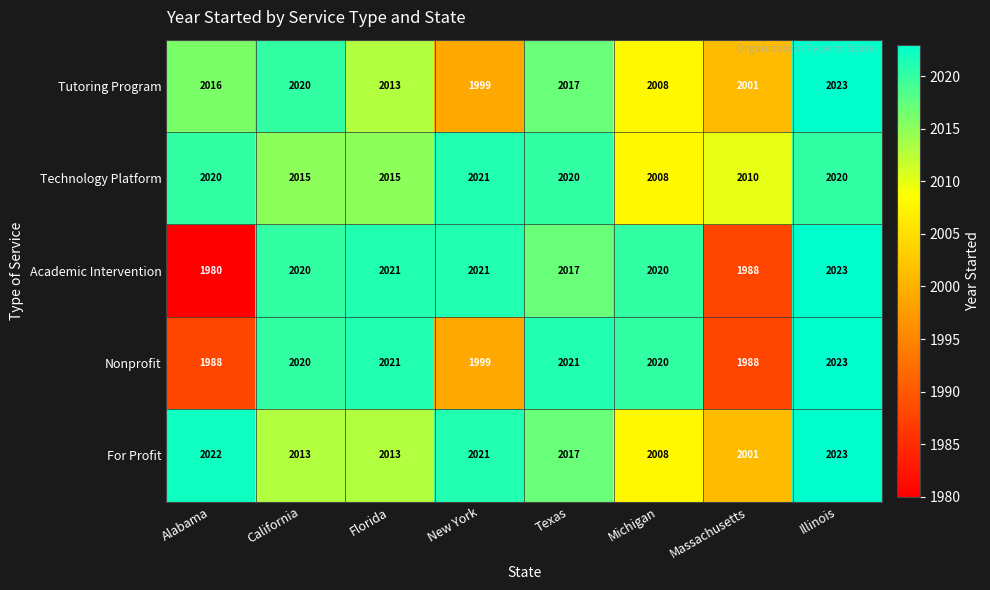

How many data points does each series have?

8